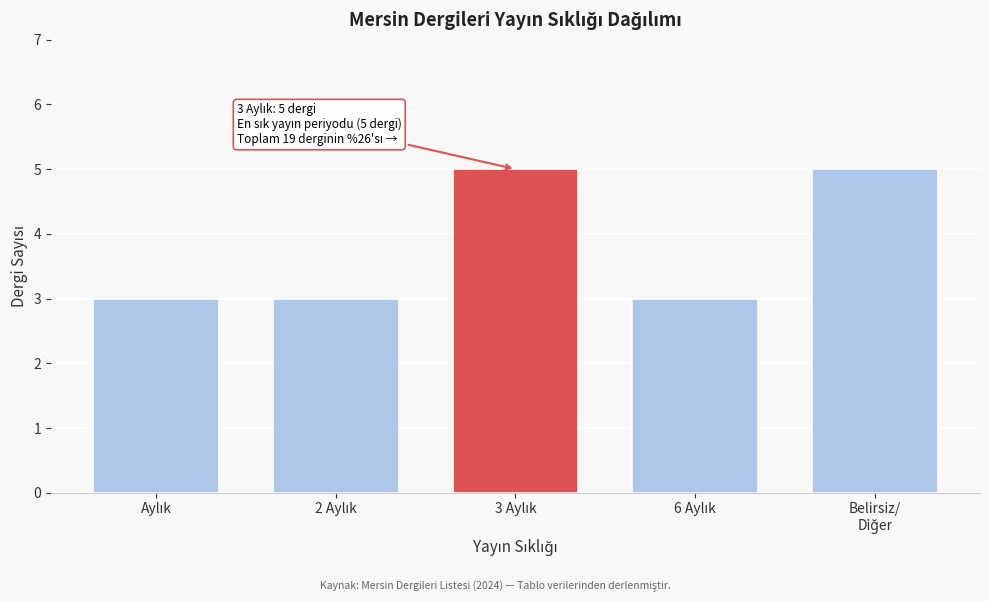

Reading right to left, transcribe all the data shown in this chart.

5	3	5	3	3